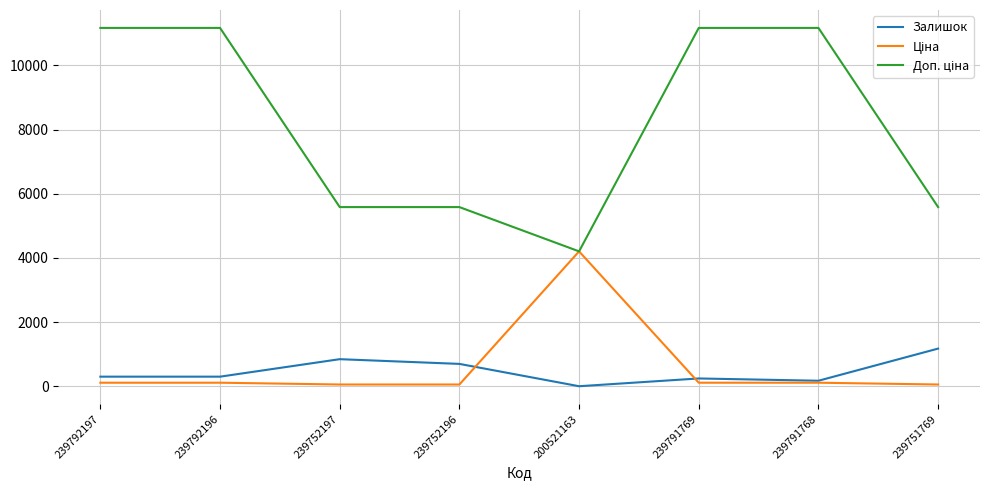

Which category has the highest value in the Залишок series?

239751769